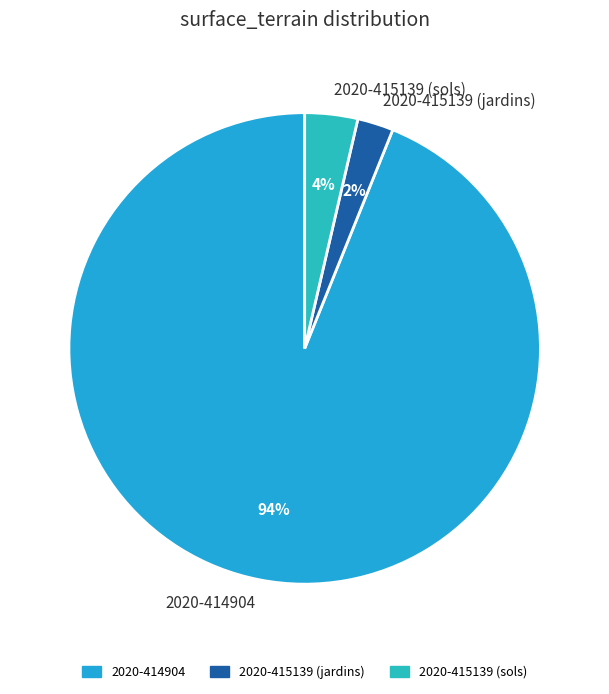

To the nearest percent, what portion does 2020-415139 (jardins) represent?

2%